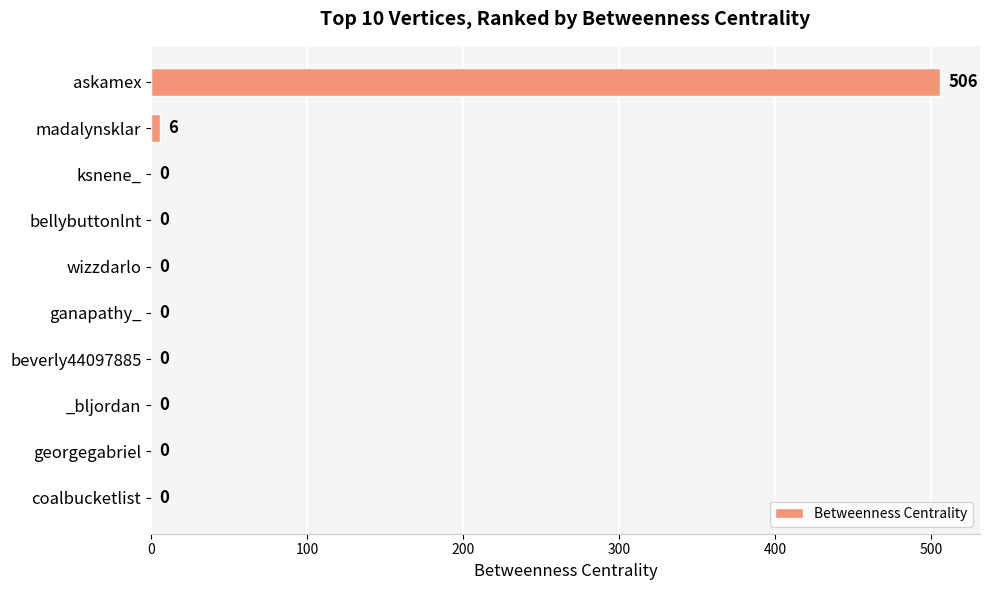

The chart shows a value of -197 at bellybuttonlnt. True or false?

False